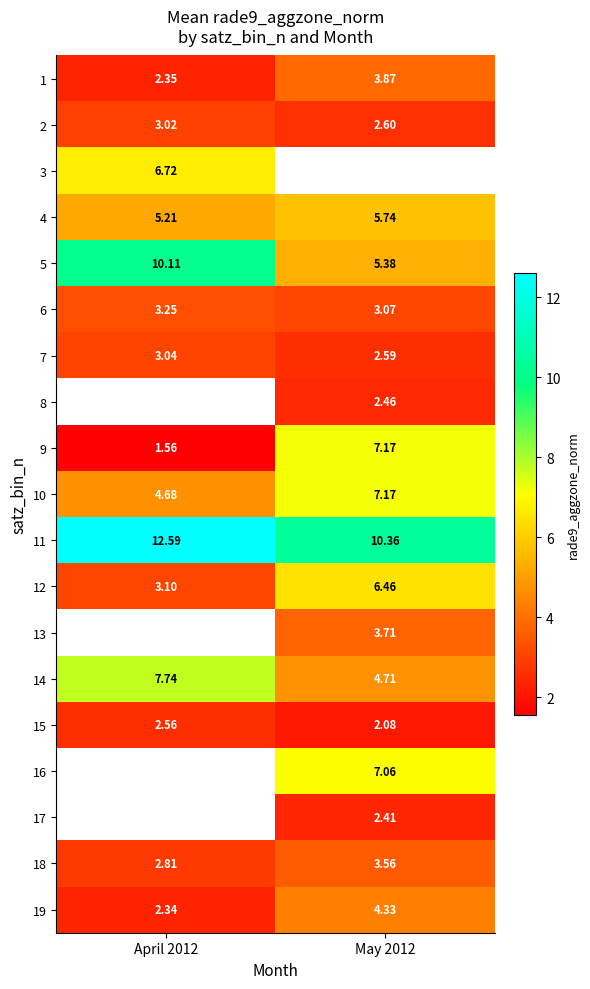

Is the value of 2 at April 2012 greater than the value of 6 at April 2012?

No